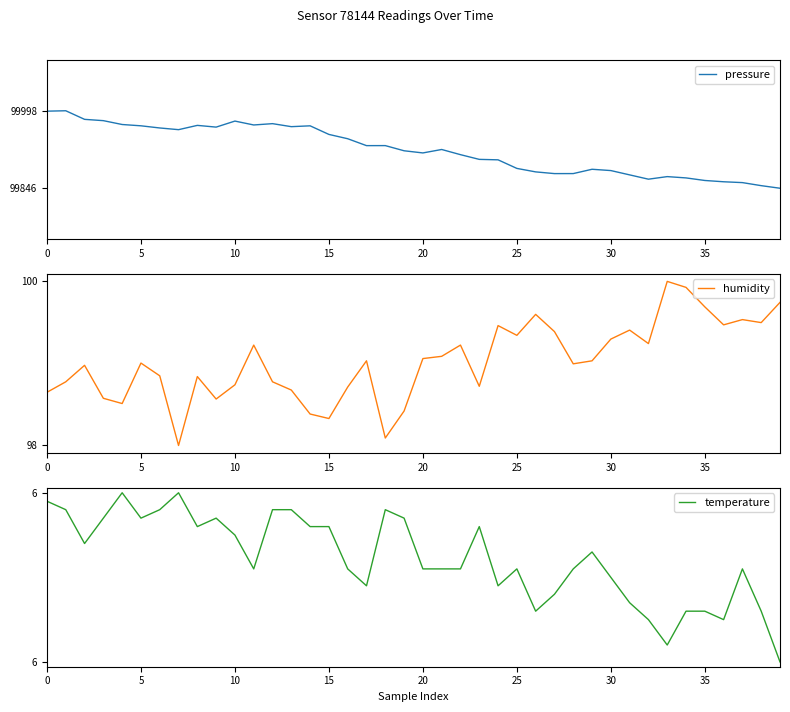

True or false: pressure has a value of 130234.3 at 25.

False